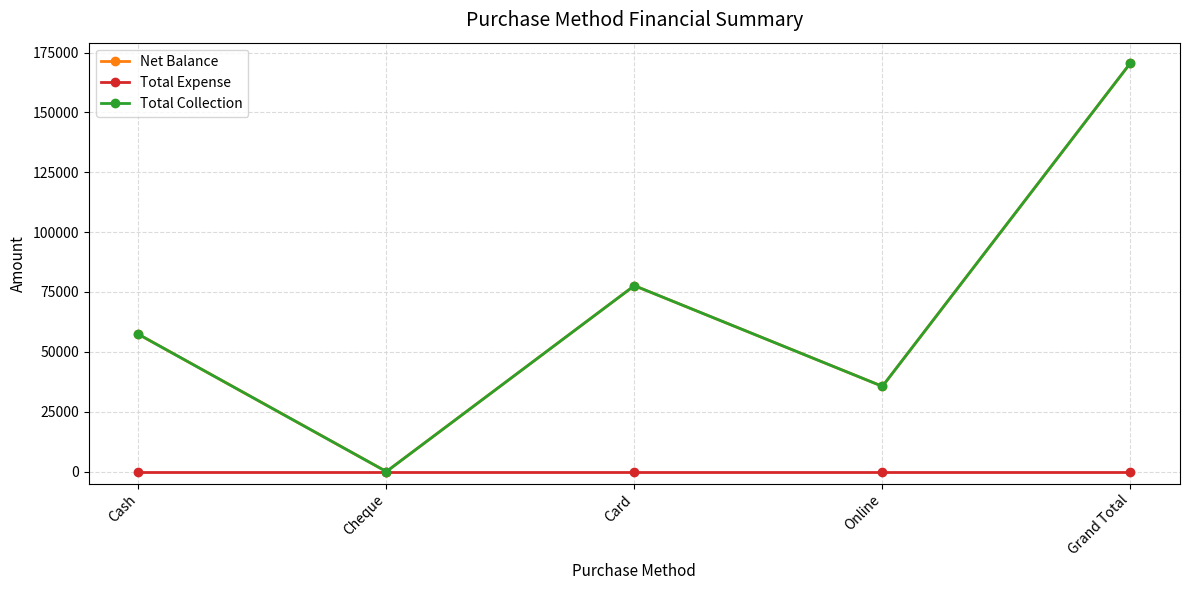

At which label does Net Balance reach its peak?

Grand Total